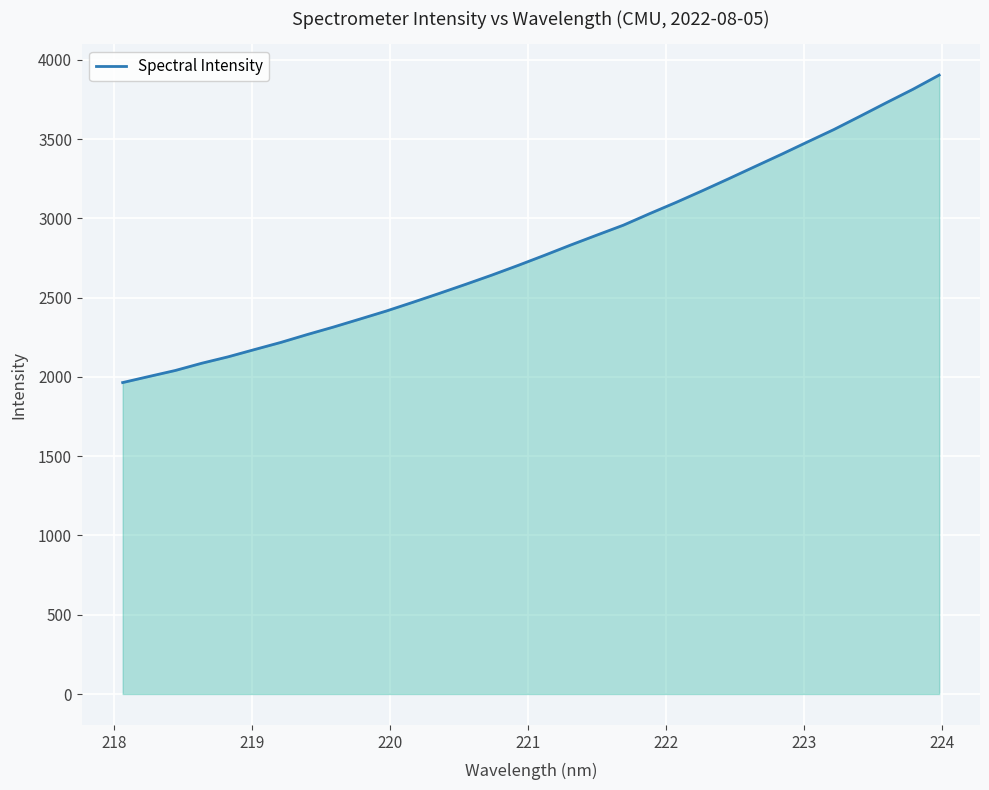

What is the minimum value shown in the chart?

1964.8